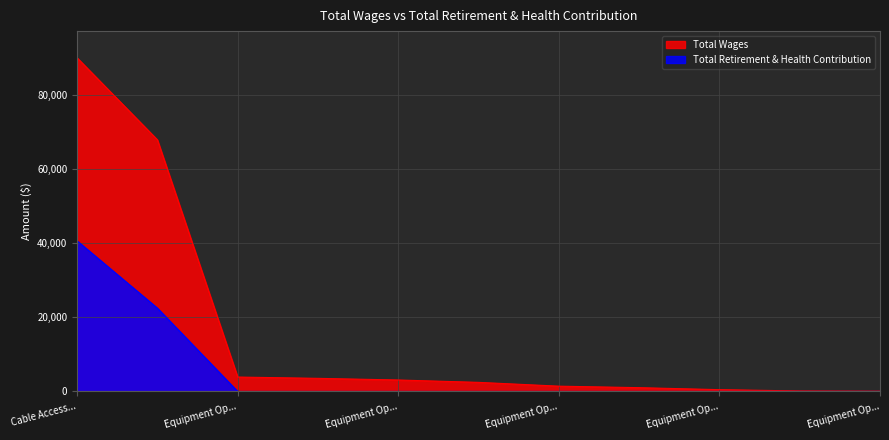

List the labels in order of Total Retirement & Health Contribution value, largest first.

Cable Access Coordinator, Cable Access Technician, Equipment Operator I, Equipment Operator II, Equipment Operator II, Equipment Operator I, Equipment Operator II, Equipment Operator I, Equipment Operator II, Equipment Operator II, Equipment Operator I